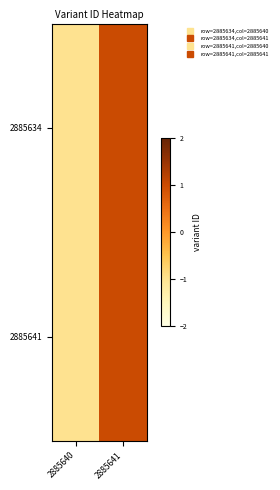

Reading right to left, list all the values displayed in this chart.

2885634: 2885641=1	2885640=-1
2885641: 2885641=1	2885640=-1